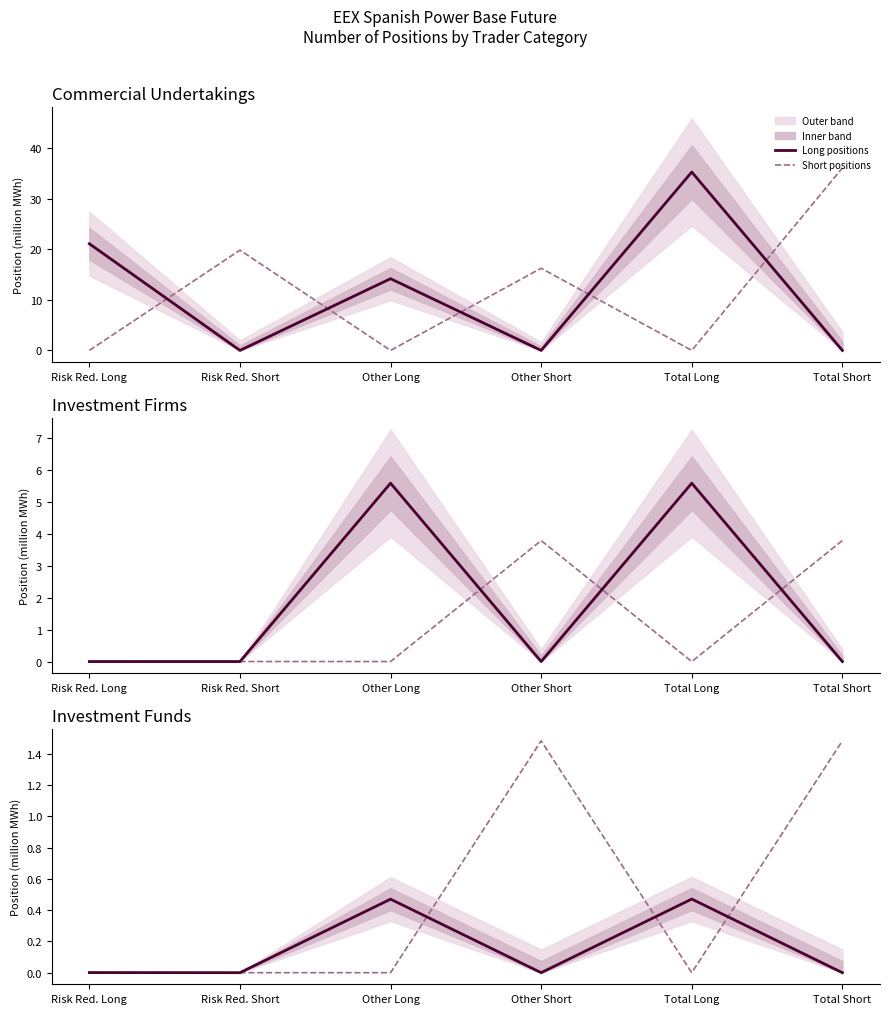

How many Short positions values are between 0 and 1?

4